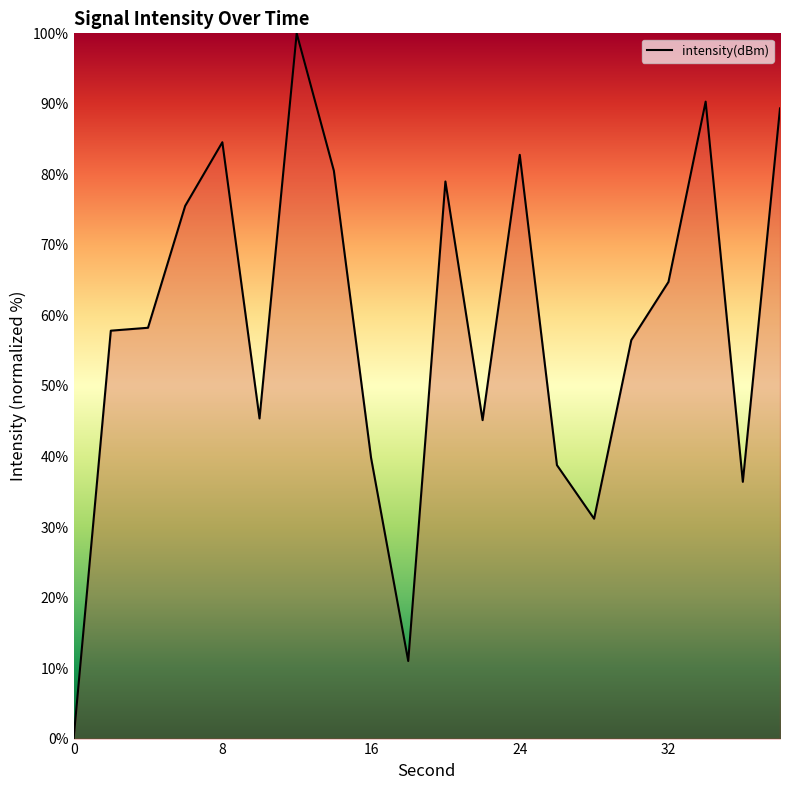

What is the difference between the maximum and minimum values?

100.0